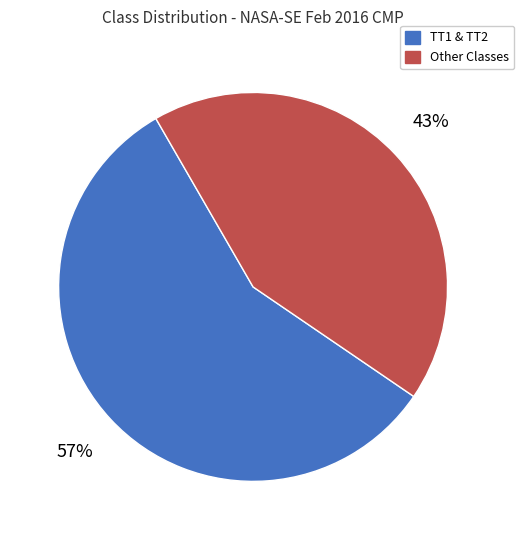

To the nearest percent, what is the difference between the largest and smallest slice percentages?

14%